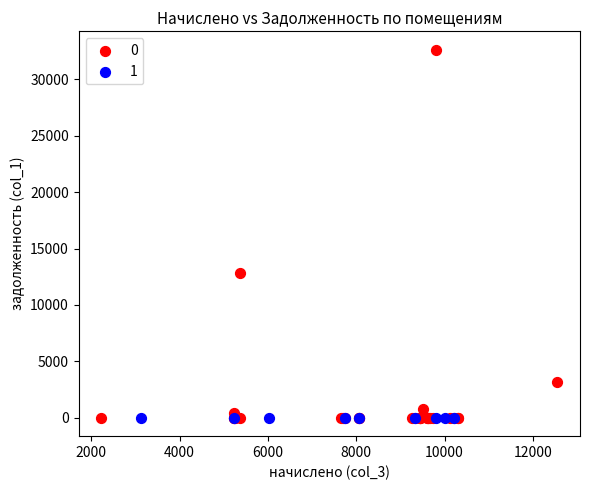

What are all the series names shown in the legend?

0, 1